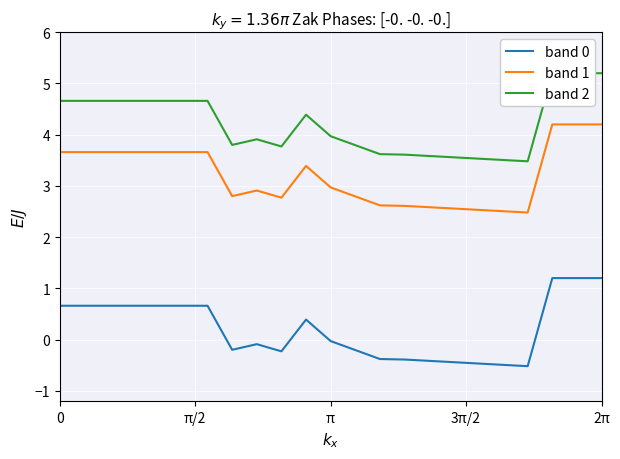

True or false: band 0 and band 1 intersect in this chart.

False